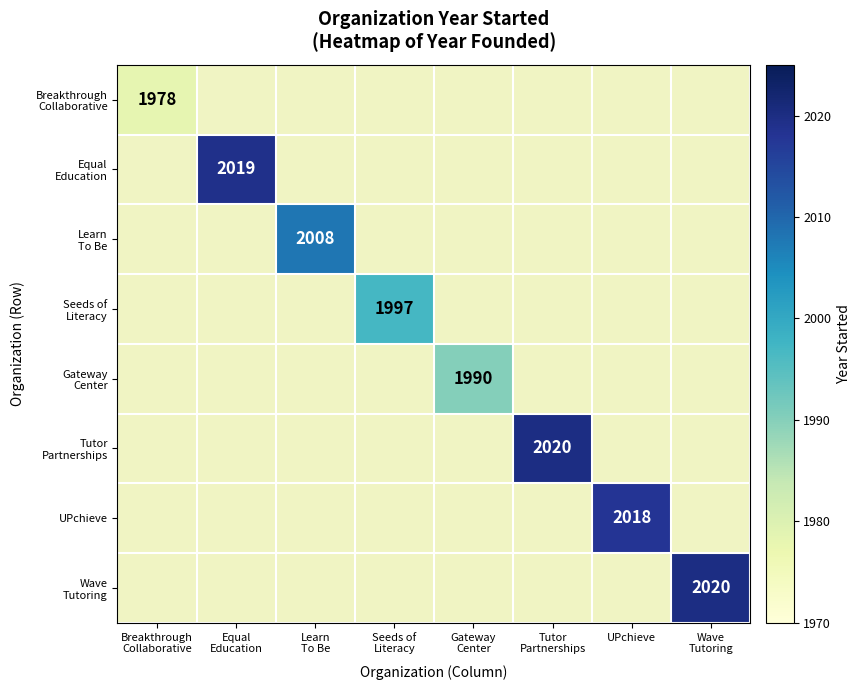

Which series has the largest range (max minus min)?

Breakthrough Collaborative